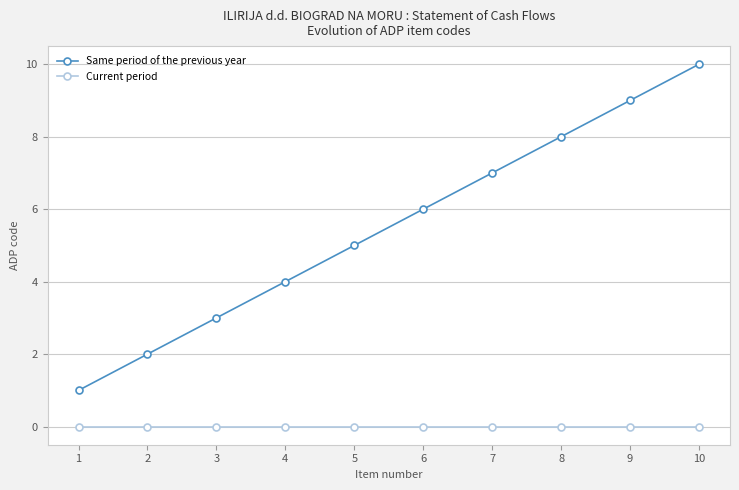

What is the value of the Same period of the previous year point at the 9th from the left?

9